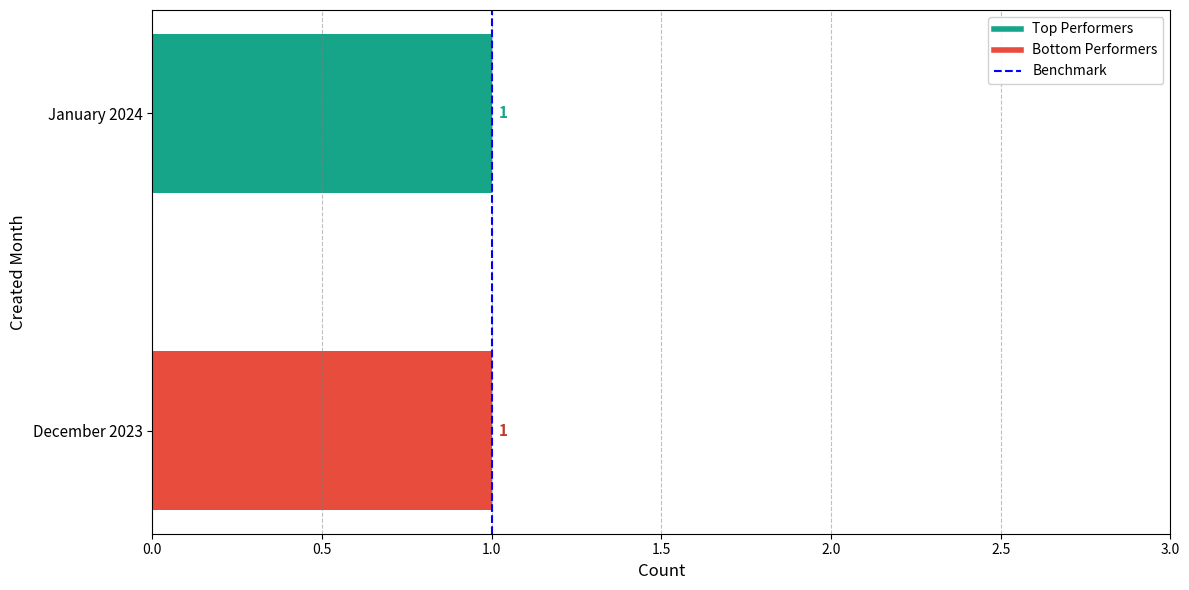

Are the bars grouped side by side (vs. stacked)?

No